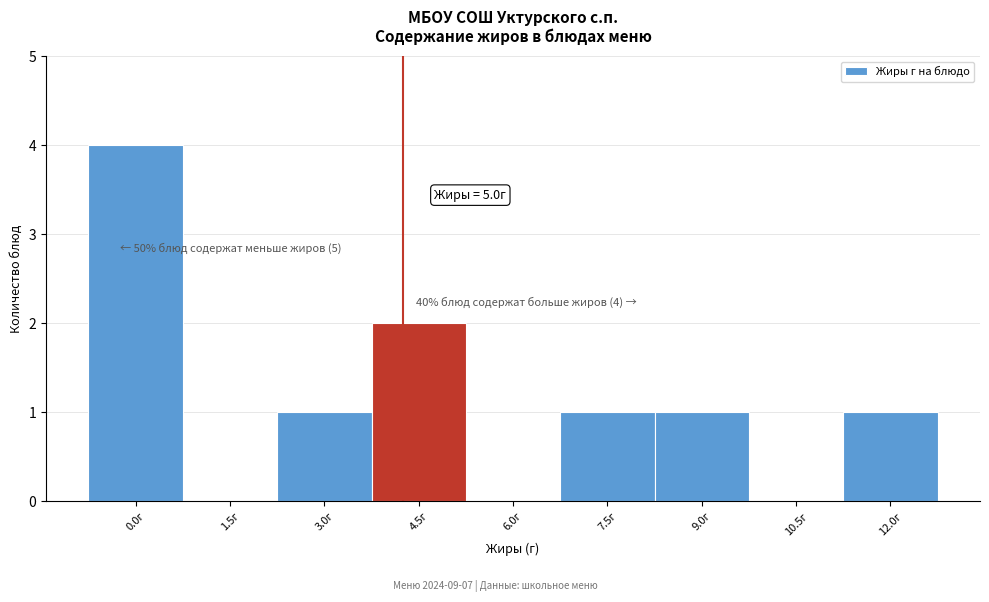

Reading left to right, transcribe all the data shown in this chart.

0.0г=4	1.5г=0	3.0г=1	4.5г=2	6.0г=0	7.5г=1	9.0г=1	10.5г=0	12.0г=1